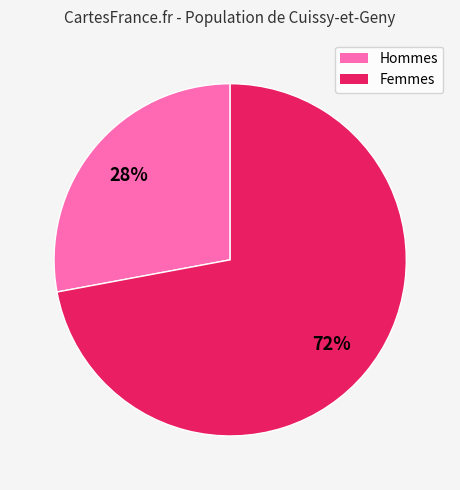

Is there any slice that represents more than half of the pie?

Yes